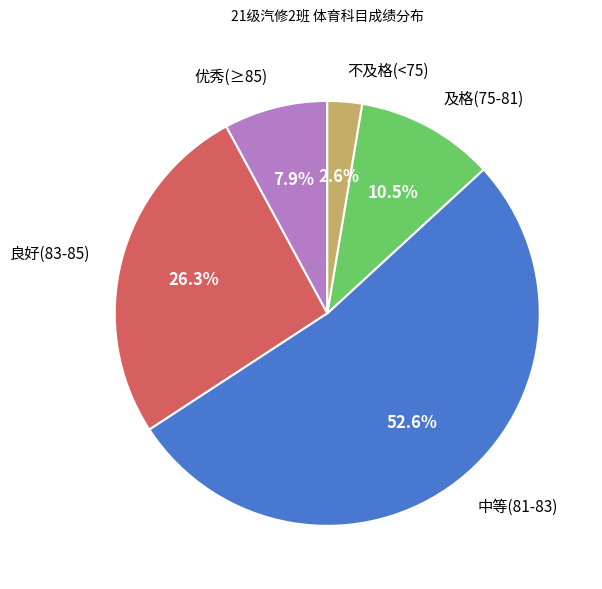

Which has a higher value, 中等(81-83) or 良好(83-85)?

中等(81-83)